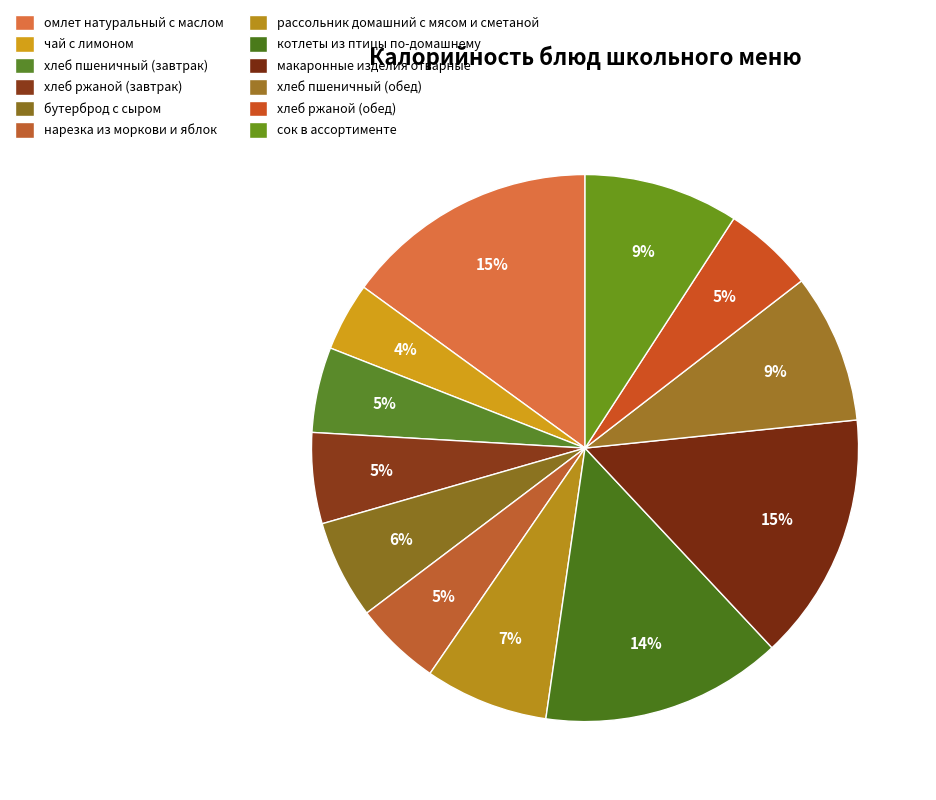

Count the number of slices in the pie.

12